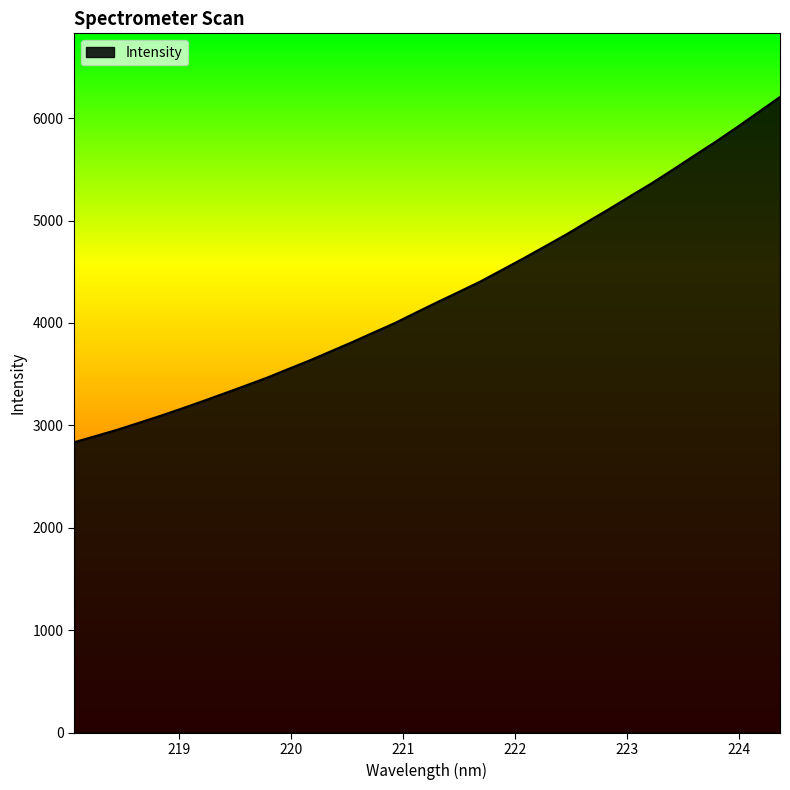

What is the minimum value shown in the chart?

2835.6